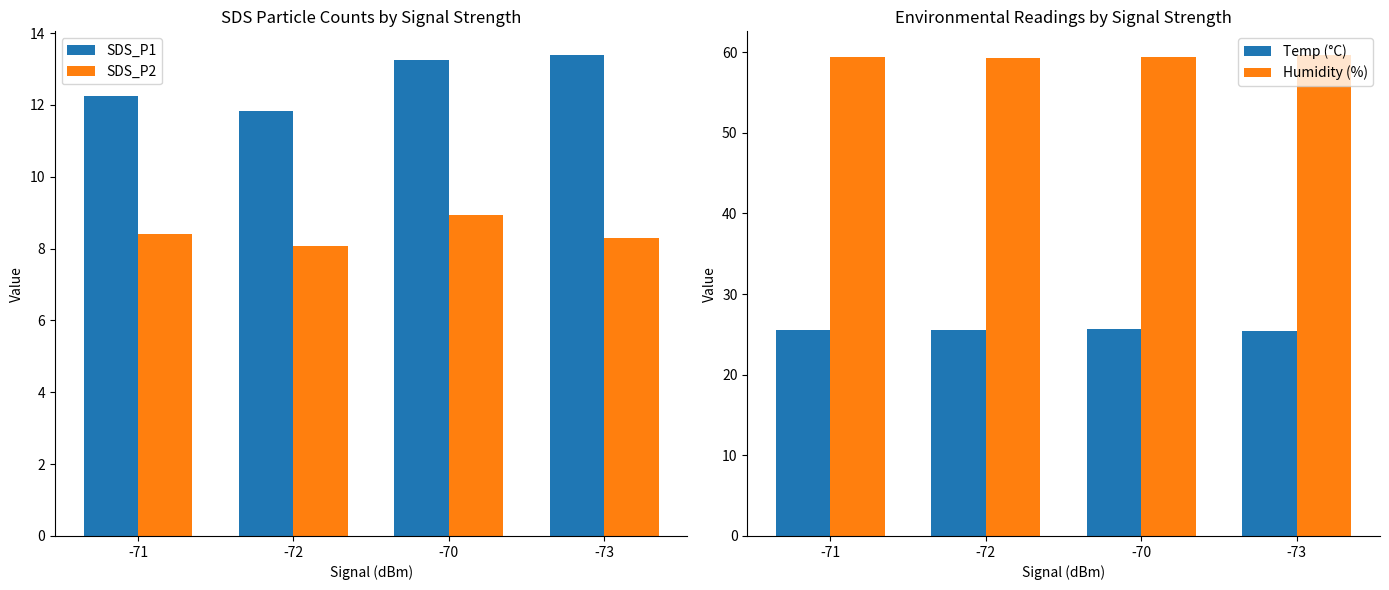

Rank the series by their maximum value, from highest to lowest.

Humidity (%), Temp (°C), SDS_P1, SDS_P2